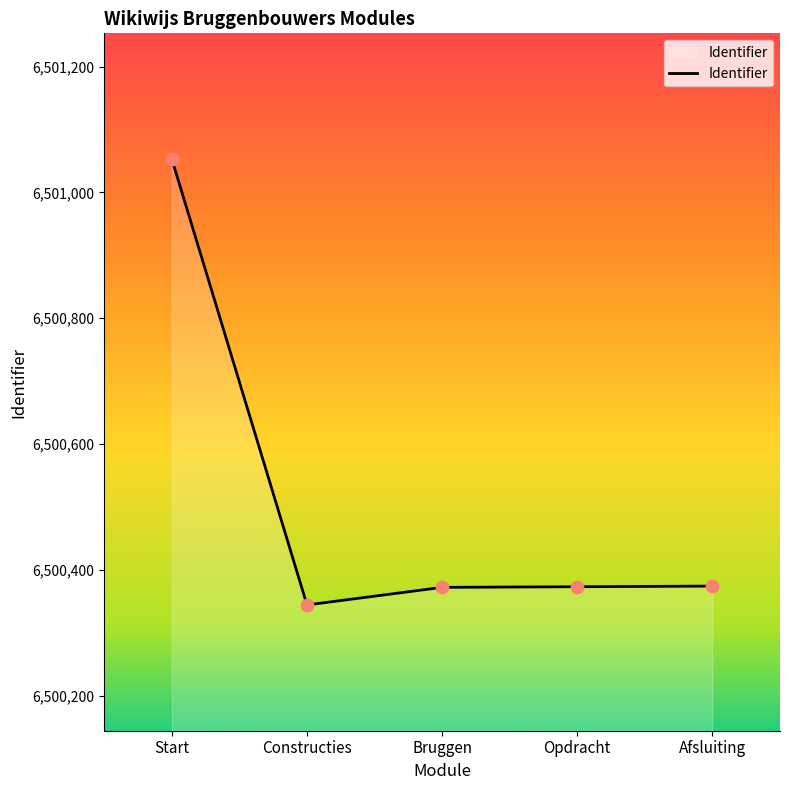

What is the change in value from Start to Bruggen?

-681